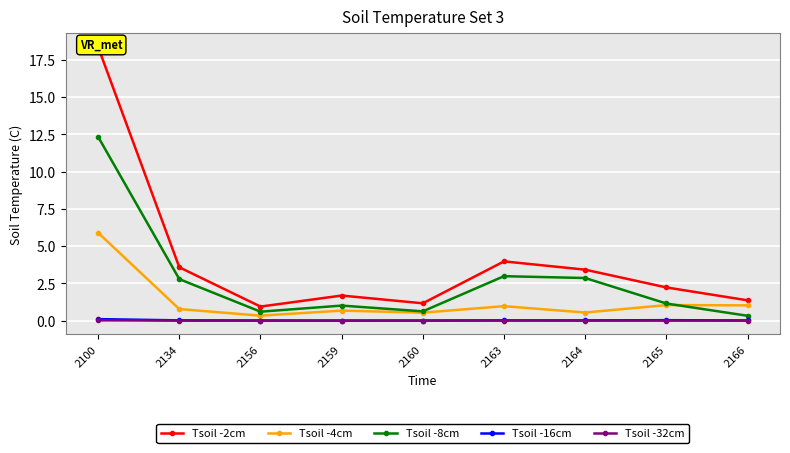

True or false: Tsoil -16cm has a value of 0.0 at 2156.

False